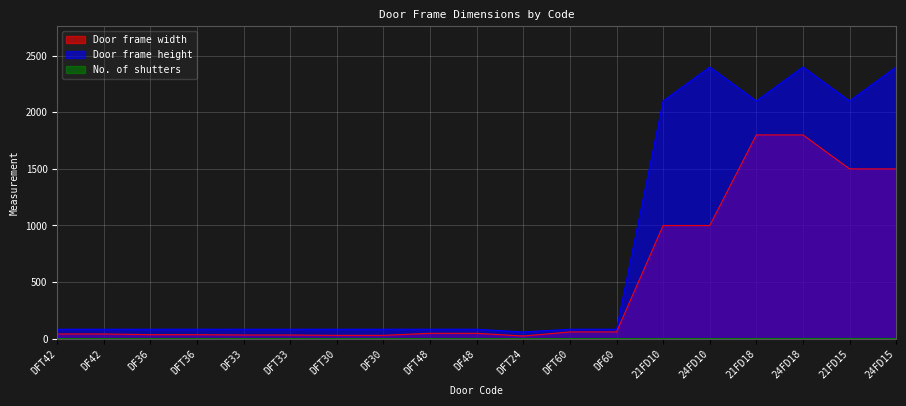

Rank the categories by No. of shutters value from lowest to highest.

DFT42, DF42, DF36, DFT36, DF33, DFT33, DFT30, DF30, DFT48, DF48, DFT24, 21FD10, 24FD10, DFT60, DF60, 21FD18, 24FD18, 21FD15, 24FD15